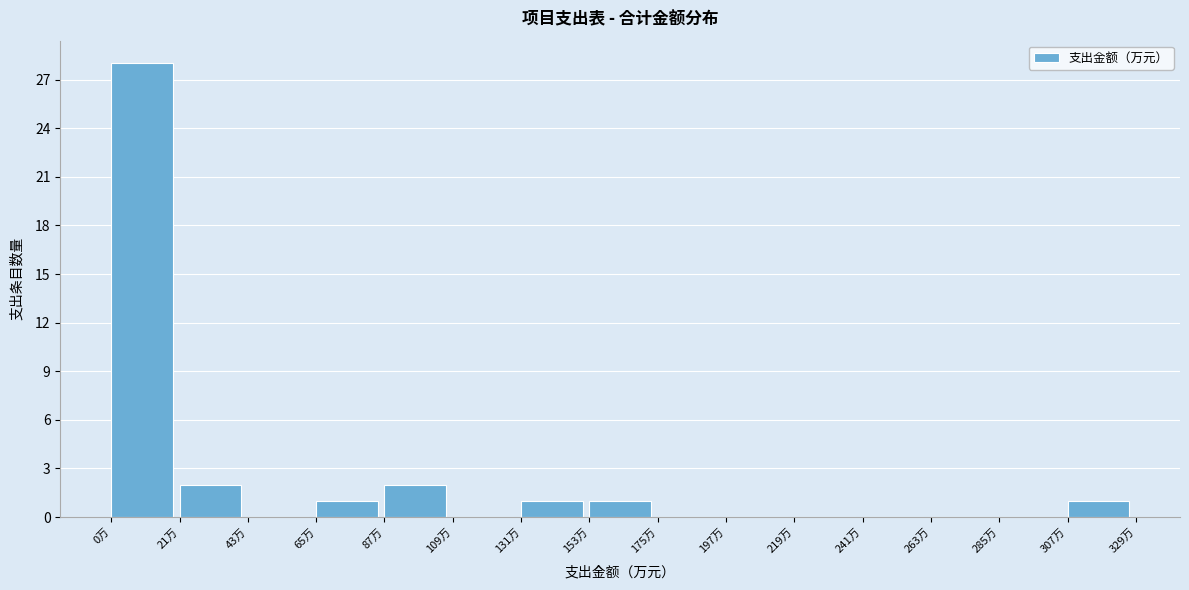

Reading left to right, transcribe this chart: for each bar, give the range it covers on the x-axis and its height. Neither the bar edges nor the heights are printed on the chart, so give them approximately, as read against the axes.

0 to 20: 28
20 to 45: 2
45 to 65: 0
65 to 90: 1
90 to 110: 2
110 to 130: 0
130 to 155: 1
155 to 175: 1
175 to 200: 0
200 to 220: 0
220 to 240: 0
240 to 265: 0
265 to 285: 0
285 to 310: 0
310 to 330: 1